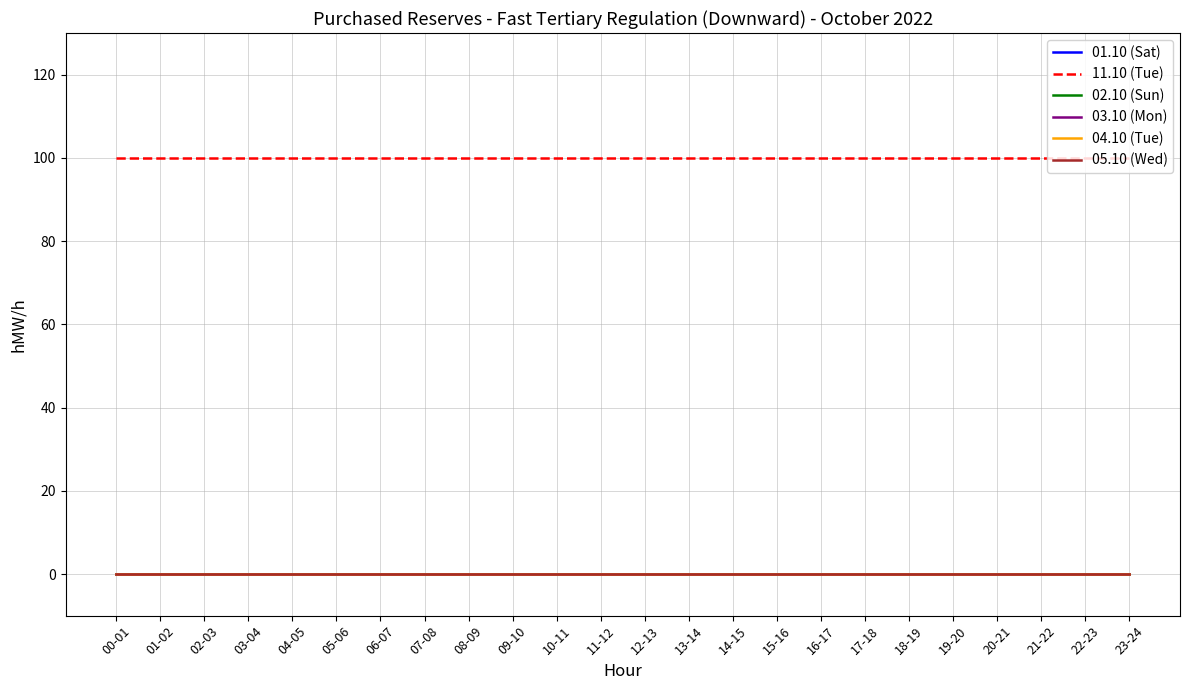

How many lines are shown in the chart?

6